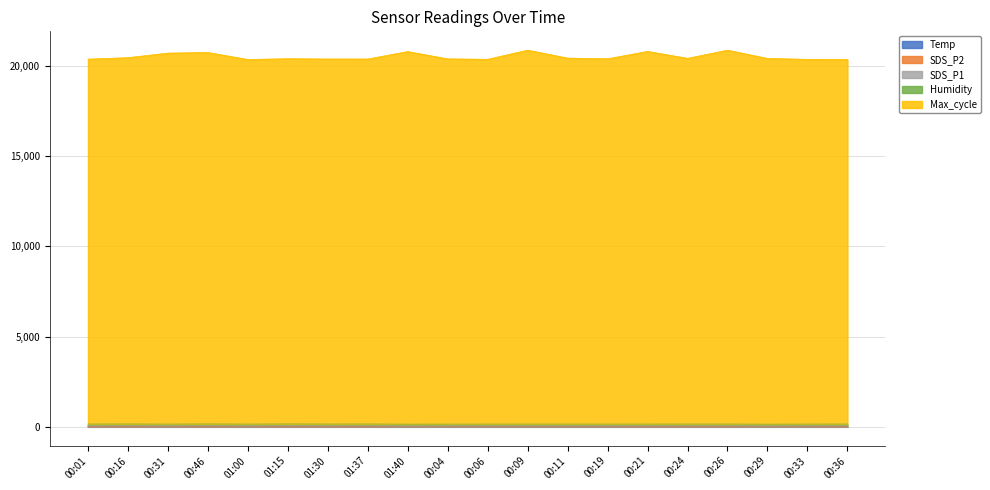

At how many categories does at least one series exceed 2500?

20